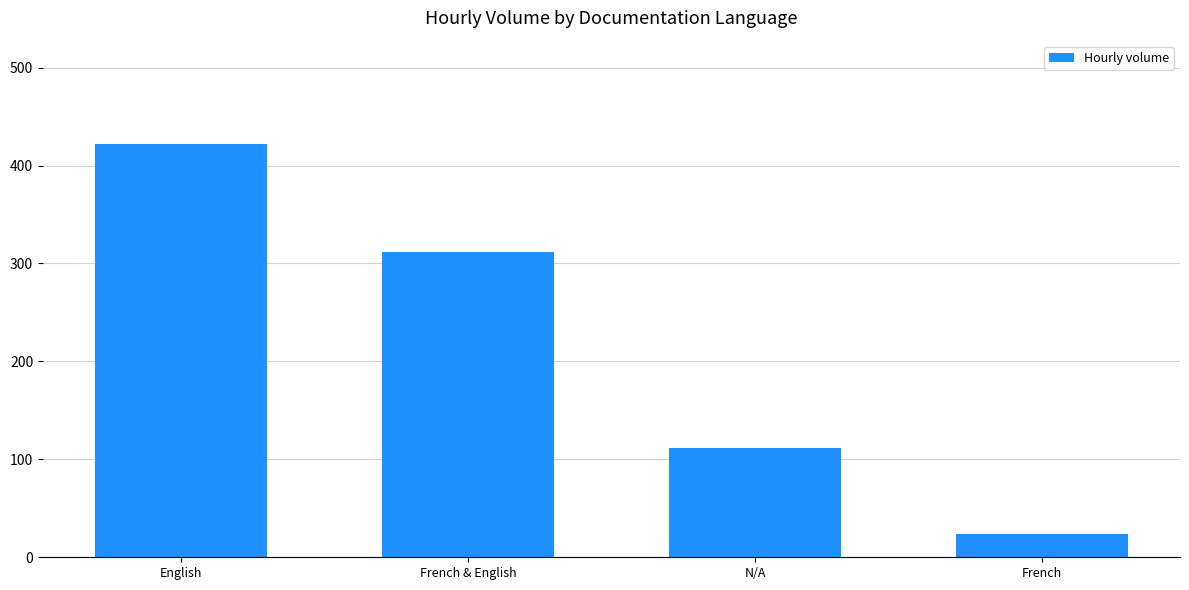

Reading left to right, list all the values displayed in this chart.

English=422	French & English=312	N/A=112	French=24